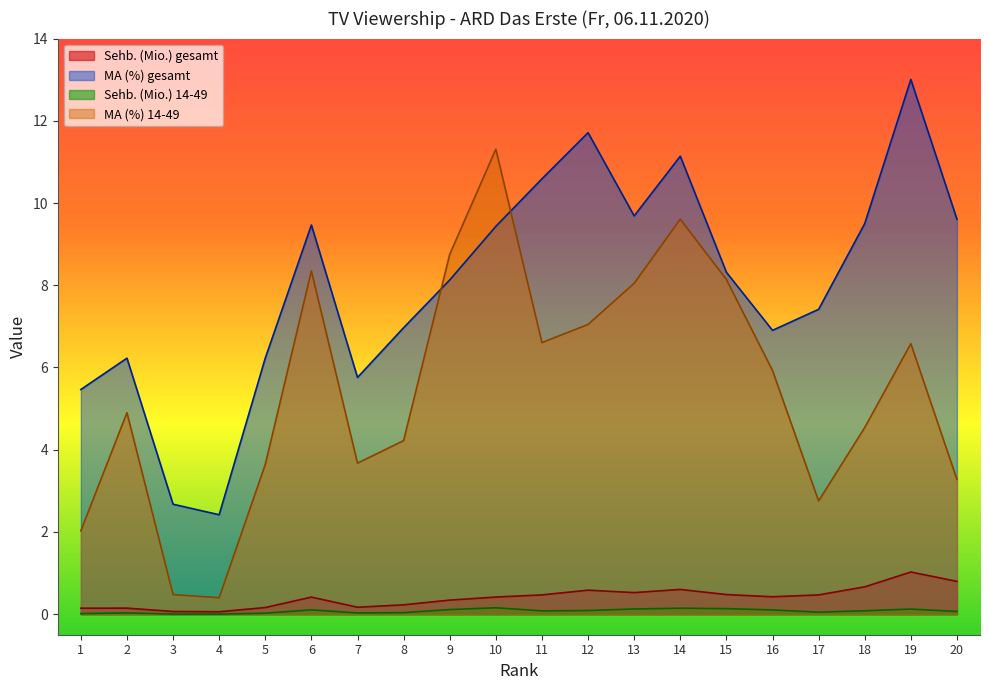

List the labels in order of Sehb. (Mio.) gesamt value, largest first.

19, 20, 18, 14, 12, 13, 15, 11, 17, 16, 10, 6, 9, 8, 7, 5, 2, 1, 3, 4